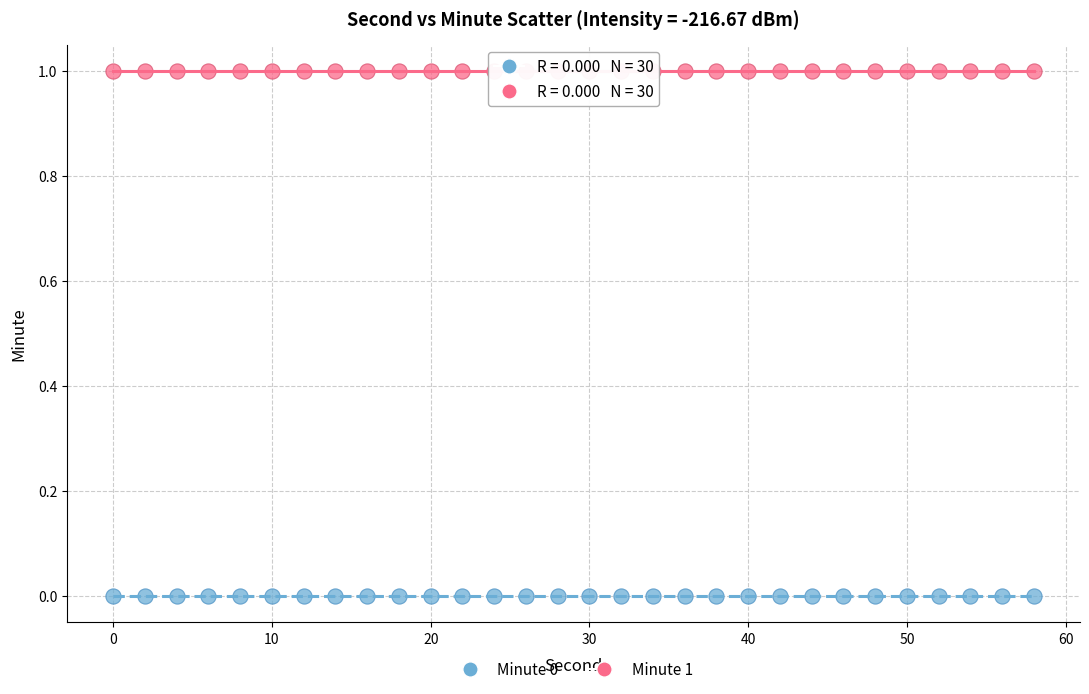

Which series contains the lowest Y value?

Minute 0